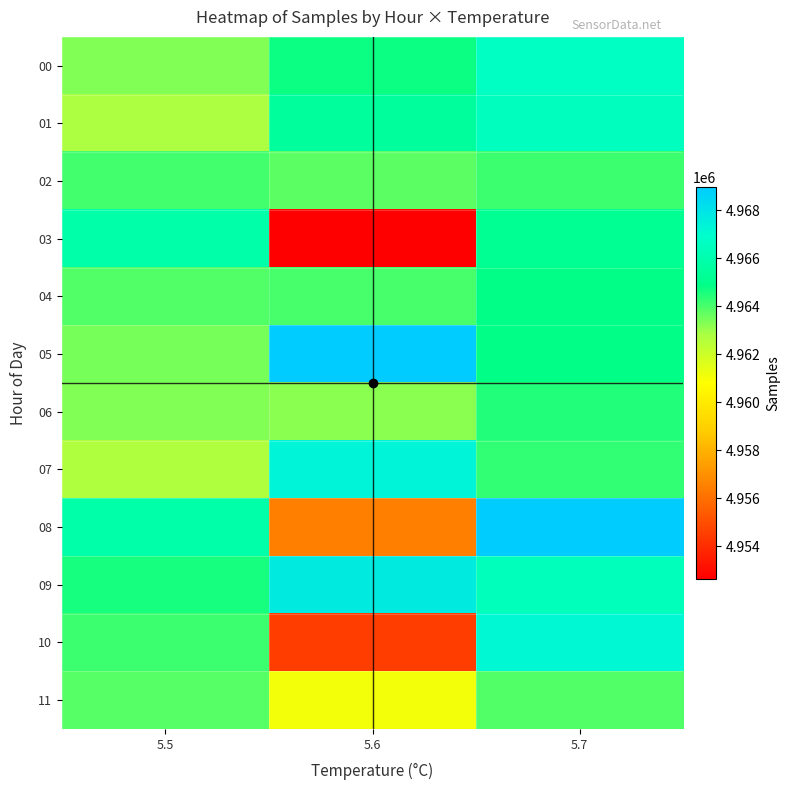

Reading left to right, list all the values displayed in this chart.

00: 5.5=4963354	5.6=4964755	5.7=4966657
01: 5.5=4962730	5.6=4965507	5.7=4966541
02: 5.5=4964074	5.6=4963799	5.7=4964136
03: 5.5=4965855	5.6=4952634	5.7=4965154
04: 5.5=4963928	5.6=4964039	5.7=4964867
05: 5.5=4963426	5.6=4968971	5.7=4964863
06: 5.5=4963354	5.6=4963221	5.7=4964474
07: 5.5=4962707	5.6=4967338	5.7=4964271
08: 5.5=4965903	5.6=4956524	5.7=4968894
09: 5.5=4964617	5.6=4967755	5.7=4966365
10: 5.5=4964154	5.6=4954544	5.7=4967137
11: 5.5=4963844	5.6=4961085	5.7=4963928